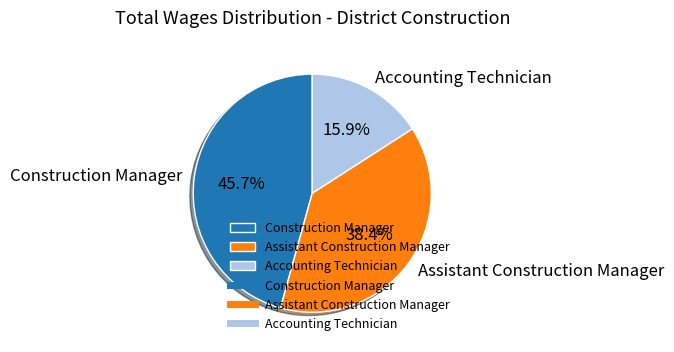

How many segments does this pie chart have?

3